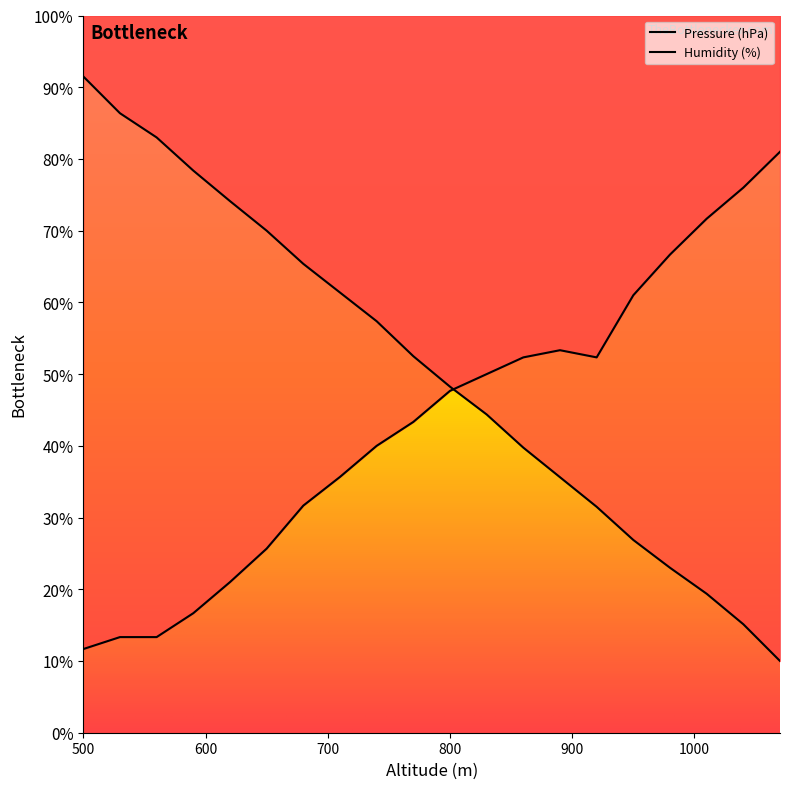

What is the difference between the highest and lowest values at 830?

56.2